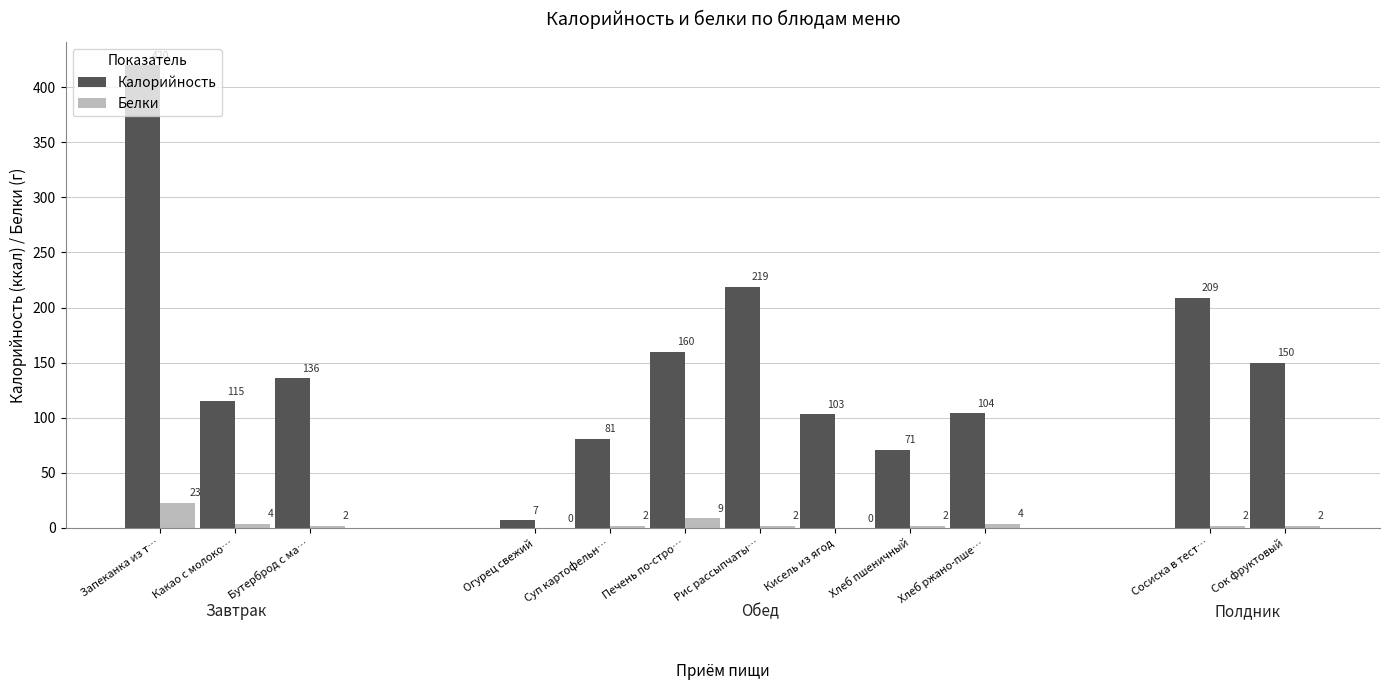

Where does the Калорийность series first go above 136?

Запеканка из т…